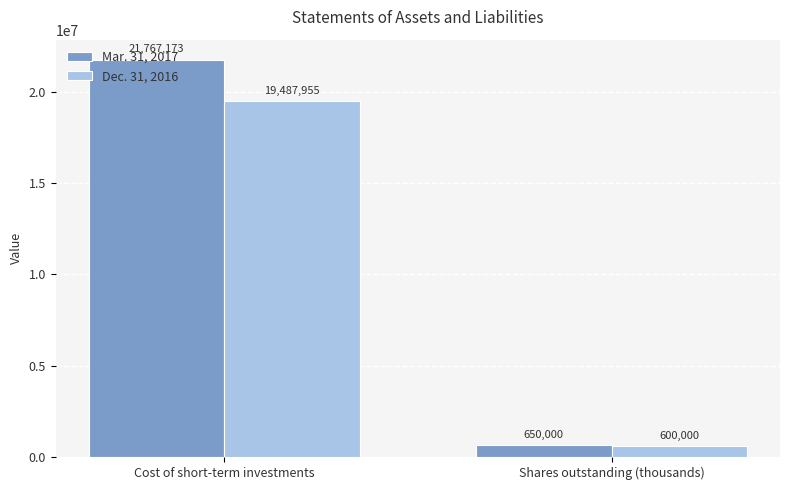

Does the chart contain stacked bars?

No